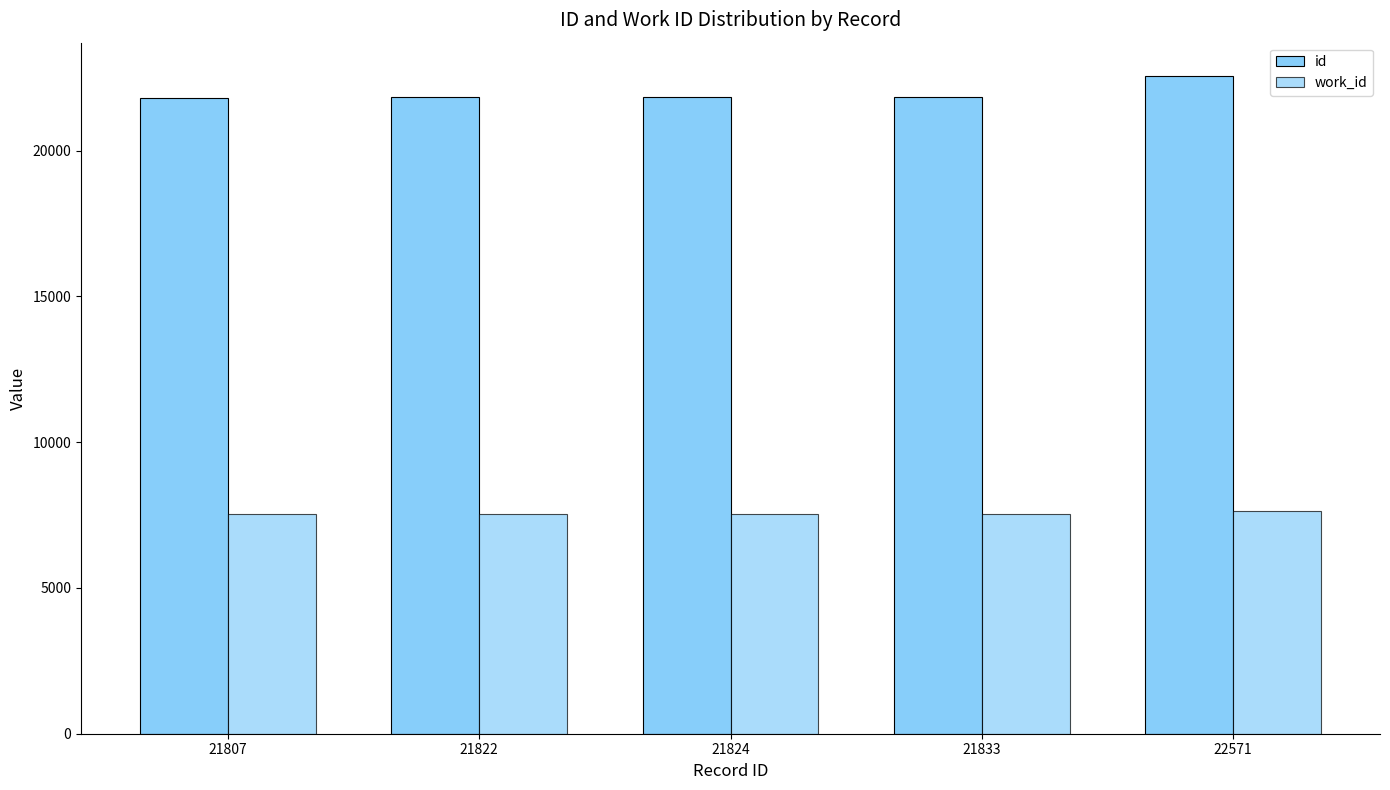

At which category is the sum across all series the highest?

22571